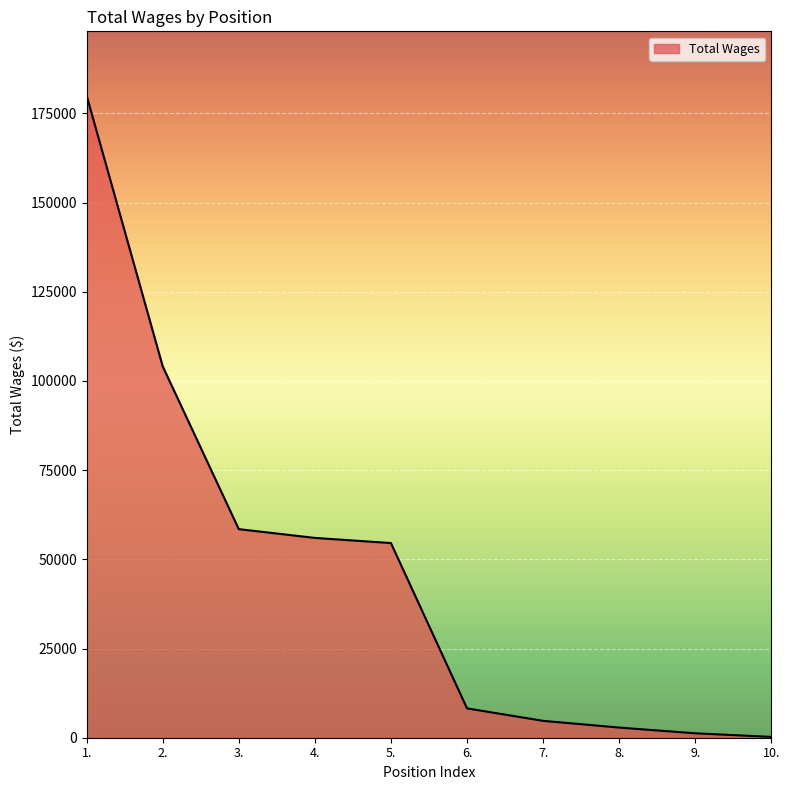

What position from the left is 9.?

9